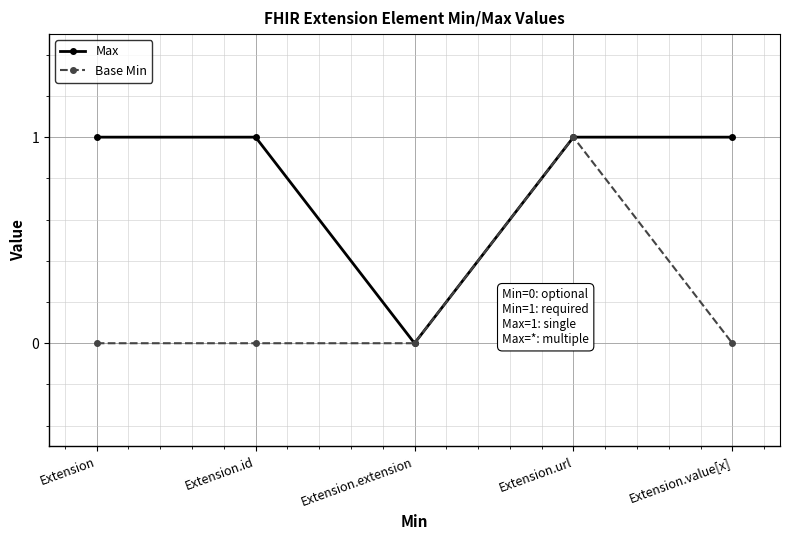

Reading left to right, what are all the values shown in this chart?

Max: Extension=1	Extension.id=1	Extension.extension=0	Extension.url=1	Extension.value[x]=1
Base Min: Extension=0	Extension.id=0	Extension.extension=0	Extension.url=1	Extension.value[x]=0